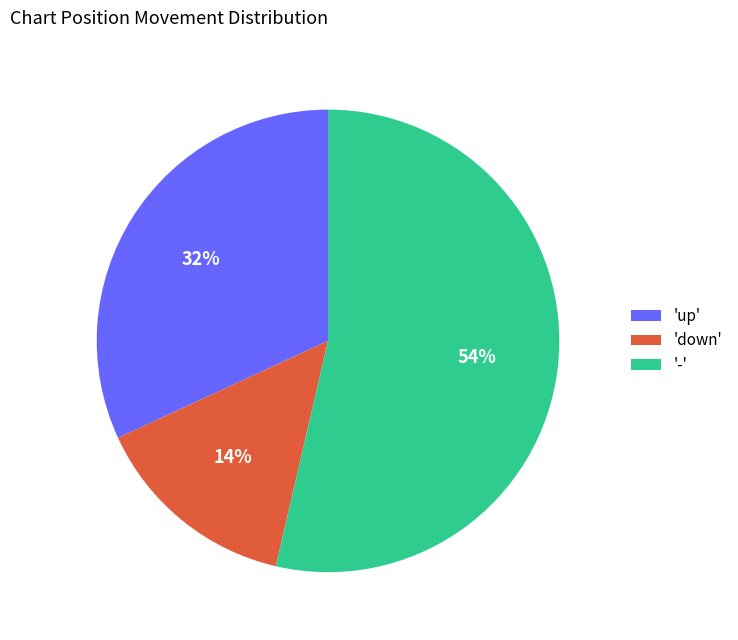

What percentage is the 'down' slice, to the nearest percent?

14%